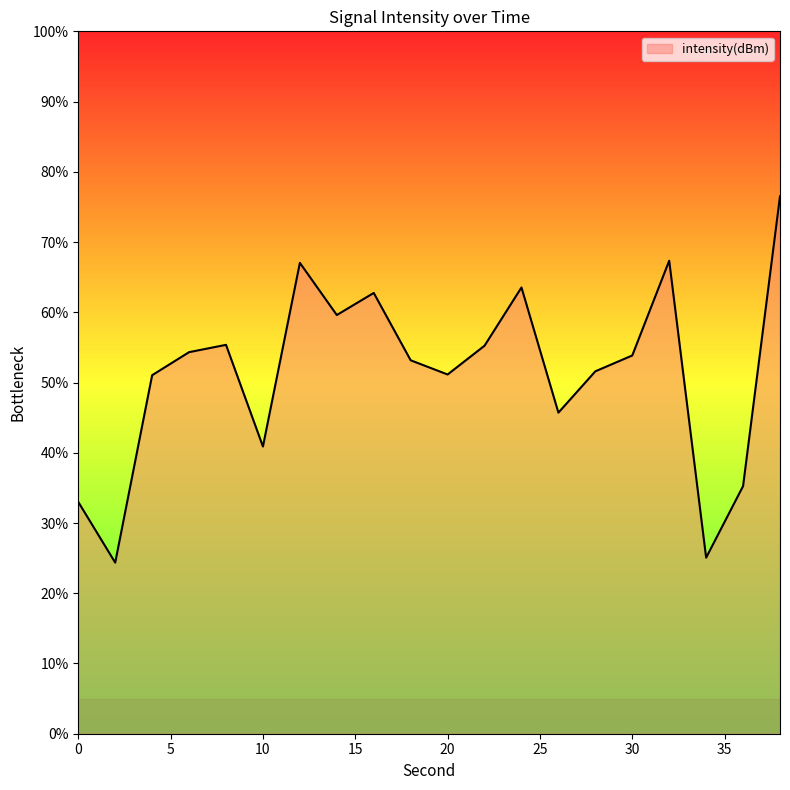

What is the smallest value displayed?

24.4